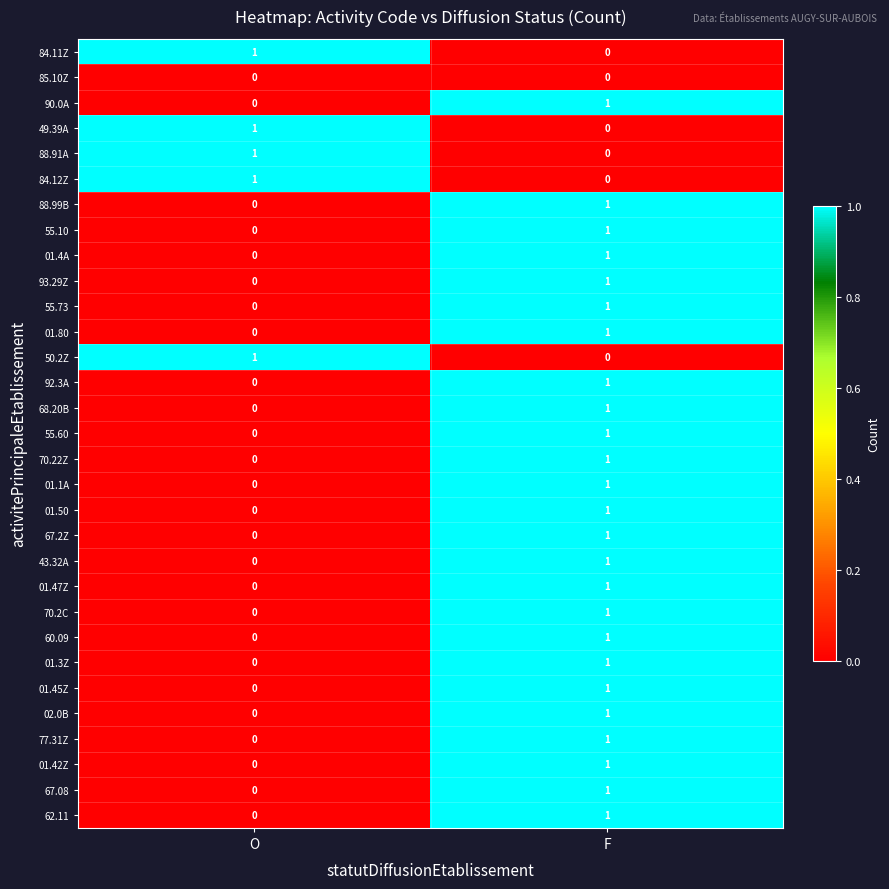

True or false: 62.11 has a value of 0 at O.

True